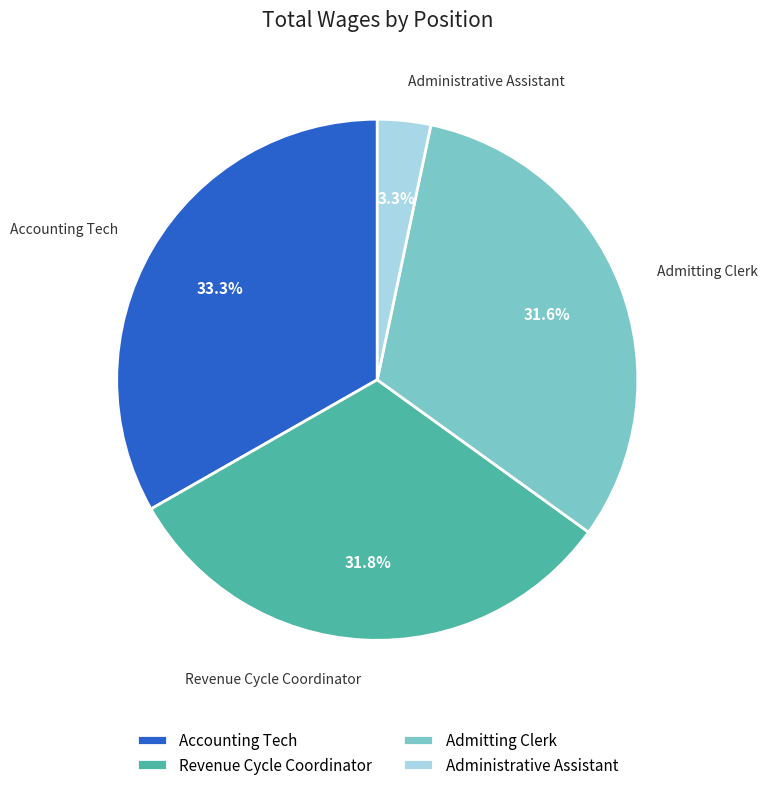

Is it true that Revenue Cycle Coordinator is 32% of the pie?

True